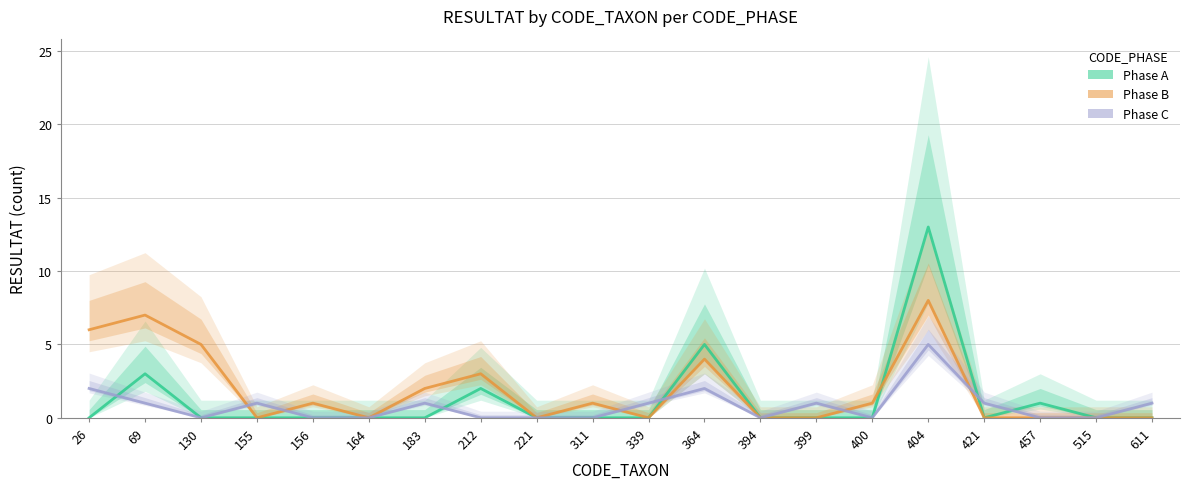

How many times do Phase B and Phase A cross each other?

1